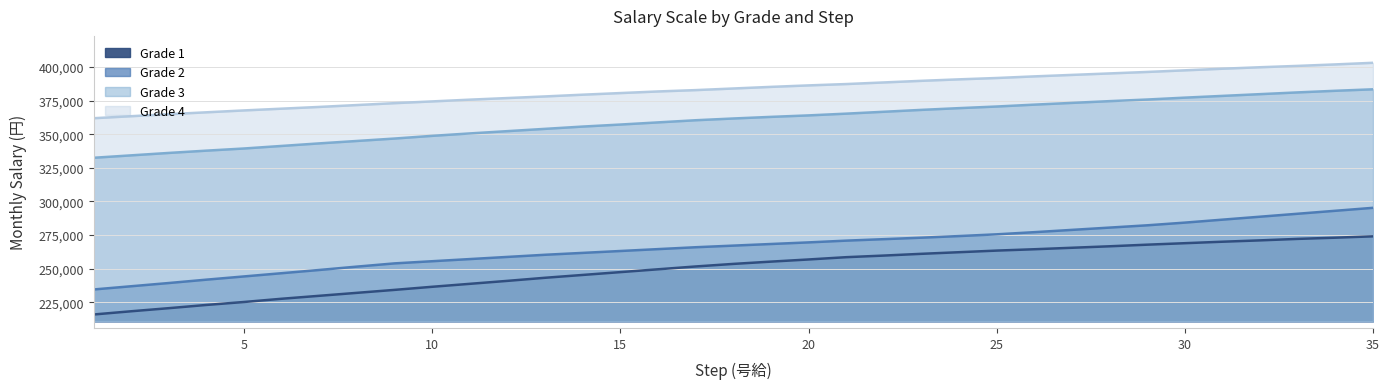

What are all the series names shown in the legend?

Grade 1, Grade 2, Grade 3, Grade 4